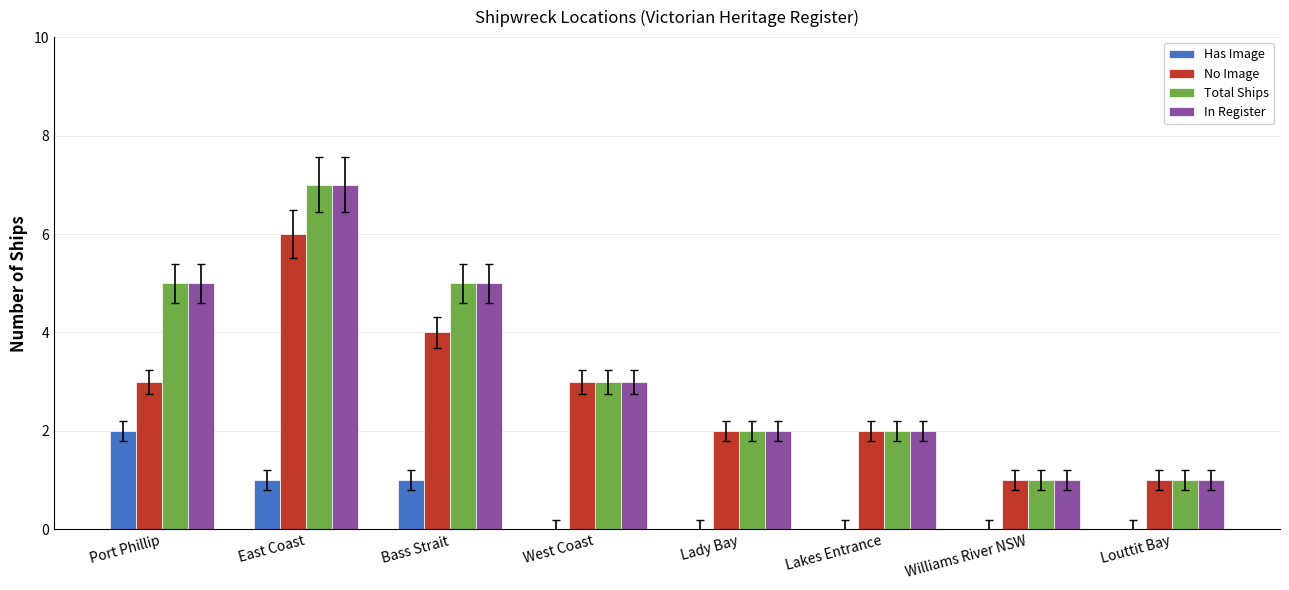

Reading left to right, what are all the values shown in this chart?

Has Image: 2	1	1	0	0	0	0	0
No Image: 3	6	4	3	2	2	1	1
Total Ships: 5	7	5	3	2	2	1	1
In Register: 5	7	5	3	2	2	1	1